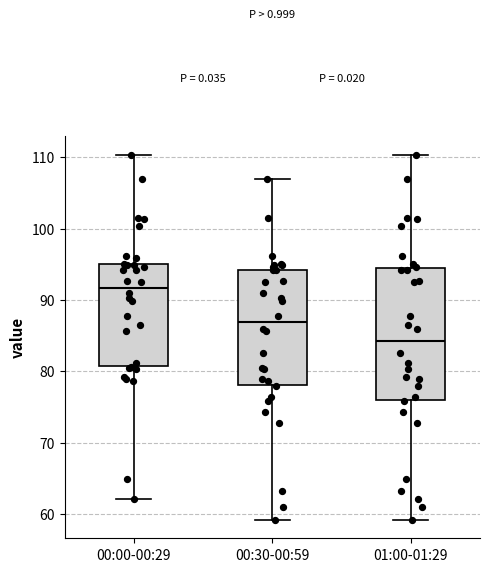

Which box has the highest median line?

00:00-00:29